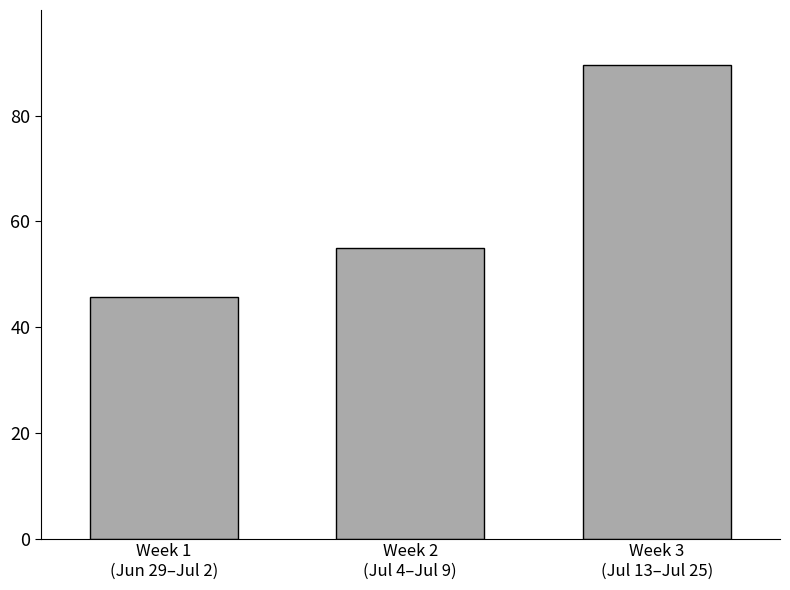

Reading left to right, what are all the values shown in this chart?

Week 1
(Jun 29–Jul 2)=45.6	Week 2
(Jul 4–Jul 9)=54.9	Week 3
(Jul 13–Jul 25)=89.7